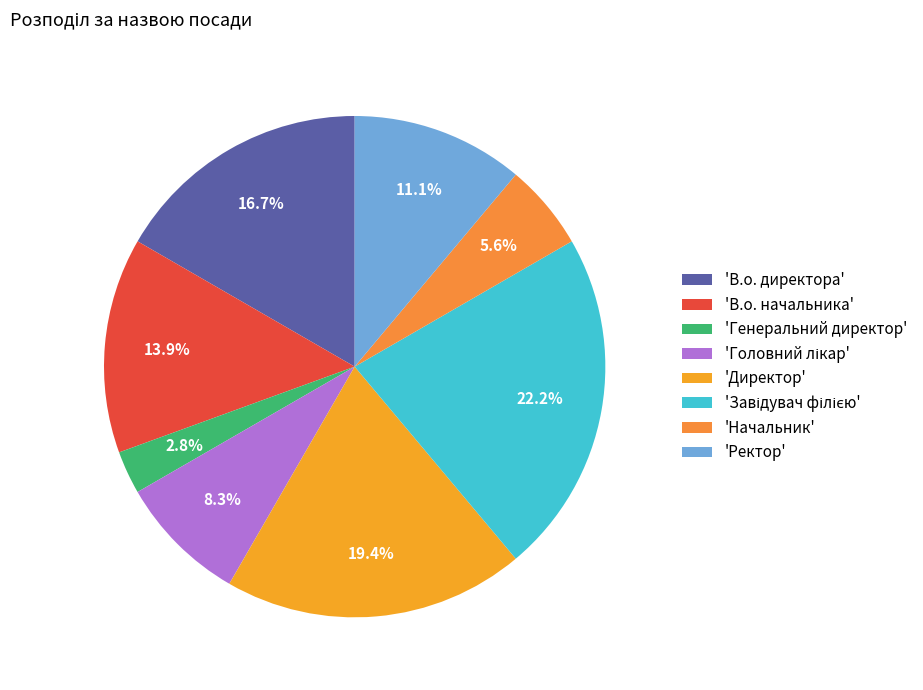

Count the number of slices in the pie.

8